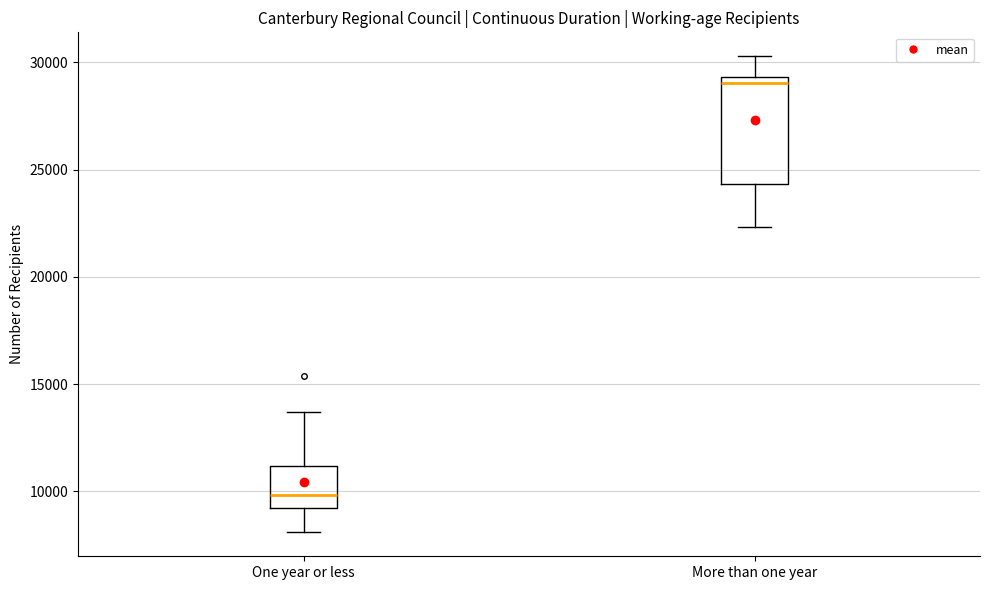

Where does the lower whisker of the box for One year or less end on the y-axis? The values are not printed on the chart, so give them approximately, as read against the axis.

8000